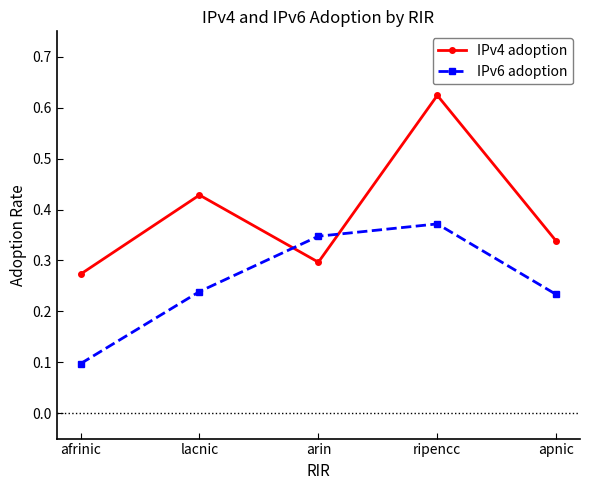

Which series changed the most between arin and apnic?

IPv6 adoption